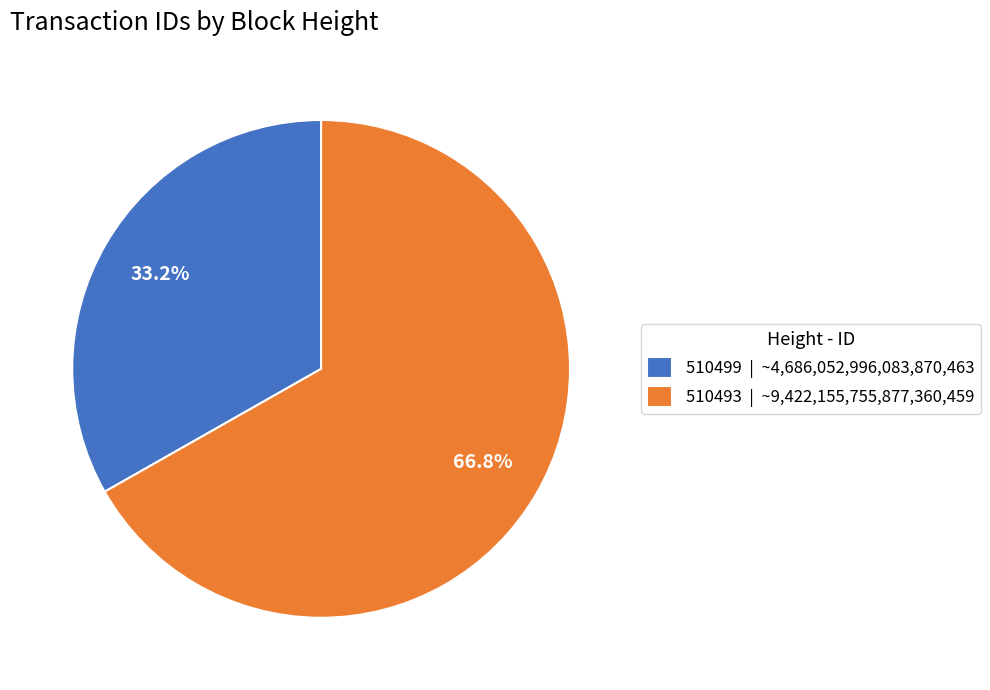

To the nearest percent, what is the combined percentage of 510493 and 510499?

100%